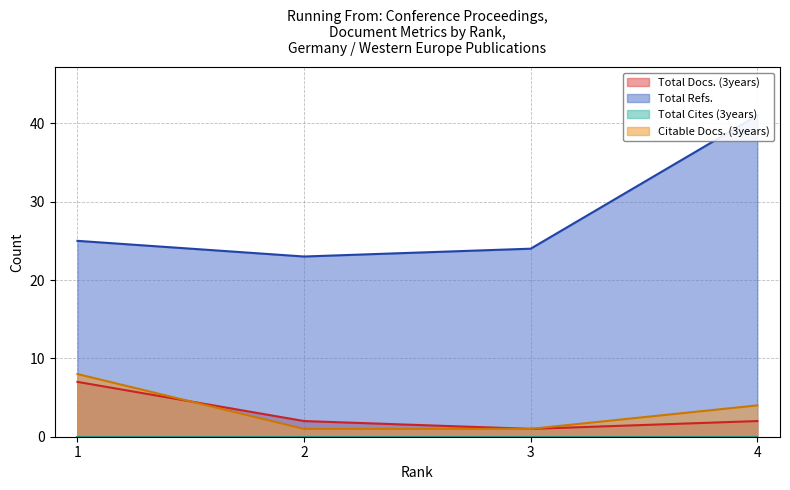

At which label does Total Docs. (3years) reach its minimum?

3